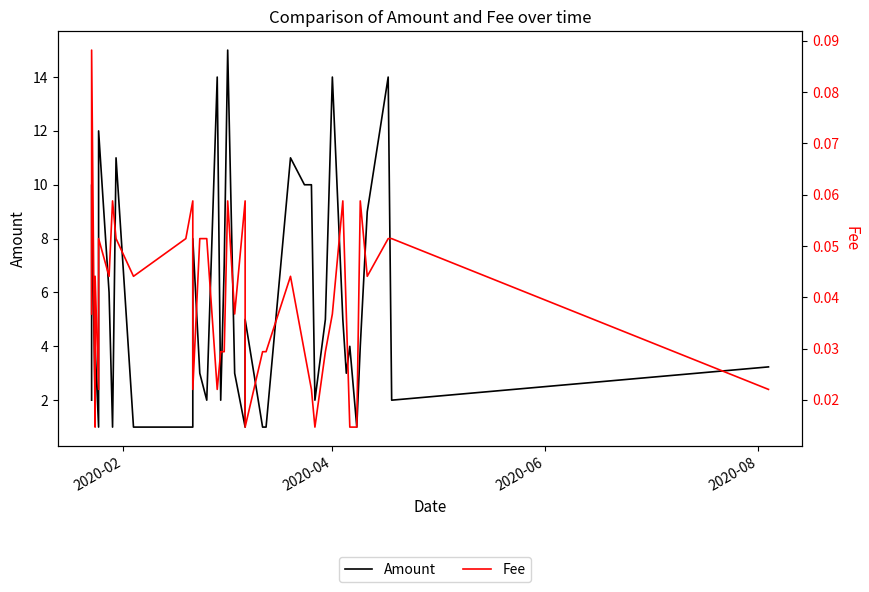

Reading right to left, what are all the values shown in this chart?

Amount: 3.2	2.0	14.0	9.0	4.0	1.0	4.0	3.0	5.0	14.0	5.0	2.0	10.0	10.0	11.0	1.0	1.0	5.0	1.0	3.0	15.0	7.0	2.0	14.0	2.0	3.0	8.0	1.0	1.0	1.0	11.0	1.0	6.0	12.0	6.0	1.0	4.0	2.0	10.0	2.0
Fee: 0.0	0.1	0.1	0.0	0.1	0.0	0.0	0.0	0.1	0.0	0.0	0.0	0.0	0.0	0.0	0.0	0.0	0.0	0.1	0.0	0.1	0.0	0.0	0.0	0.1	0.1	0.0	0.1	0.1	0.0	0.1	0.1	0.0	0.1	0.0	0.0	0.0	0.0	0.1	0.0